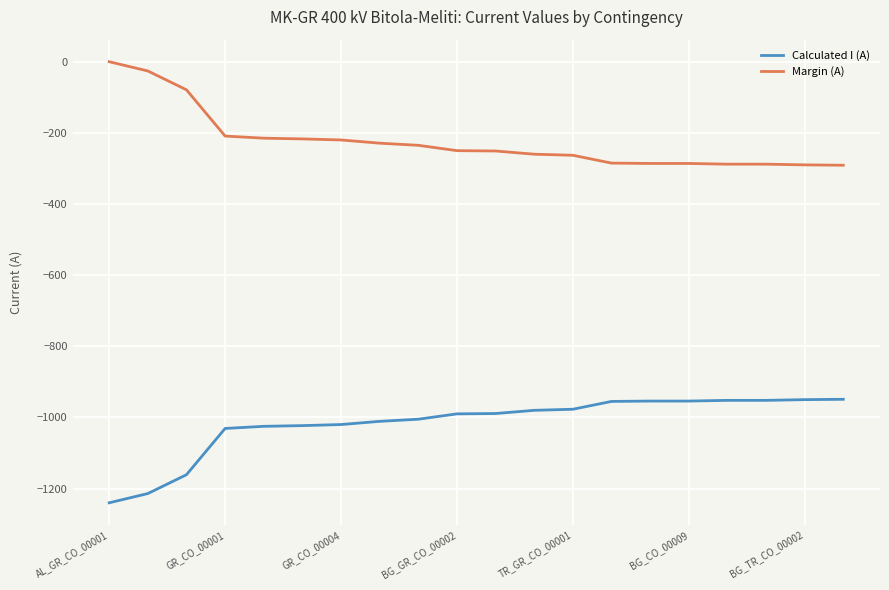

Rank the series by their maximum value, from lowest to highest.

Calculated I (A), Margin (A)